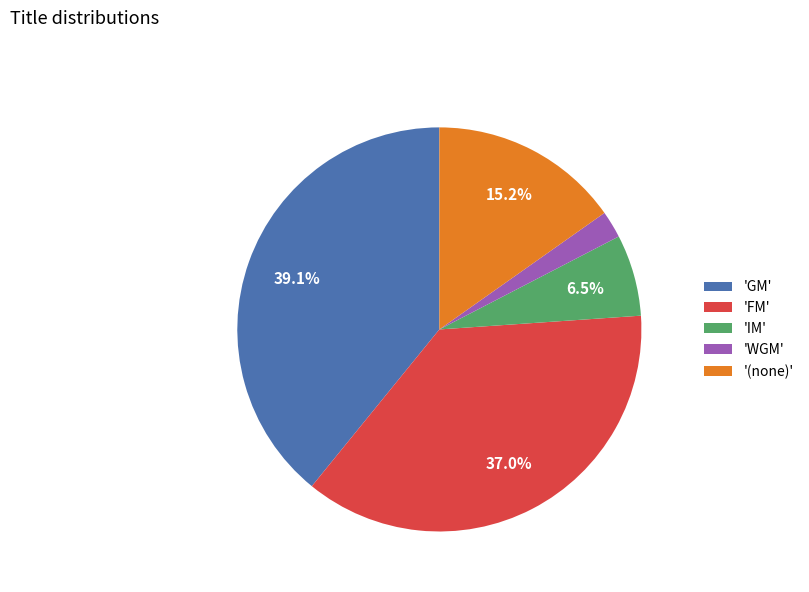

Which has a higher value, 'IM' or '(none)'?

'(none)'